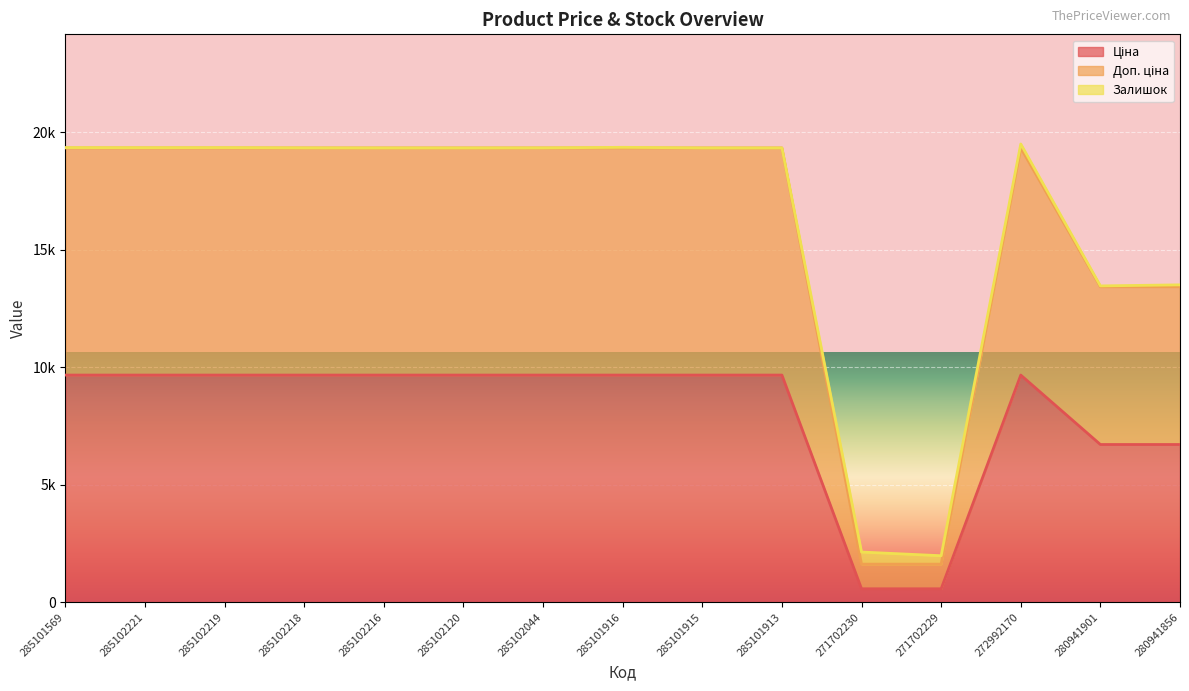

Rank the categories by Ціна value from lowest to highest.

271702230, 271702229, 280941901, 280941856, 285101569, 285102221, 285102219, 285102218, 285102216, 285102120, 285102044, 285101916, 285101915, 285101913, 272992170